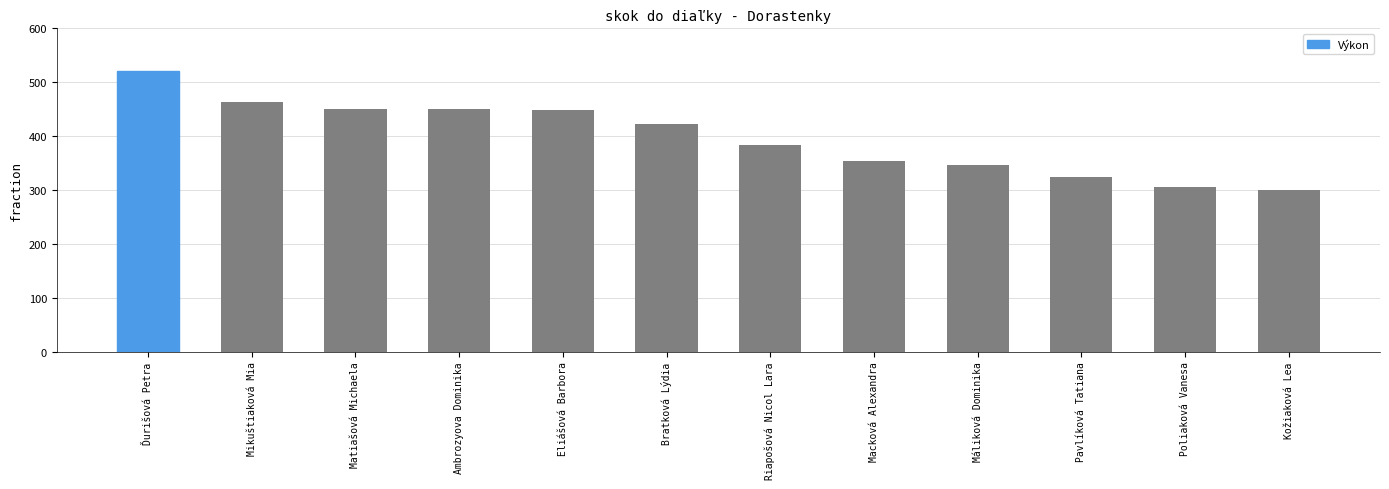

What is the difference between the maximum and second lowest values?

215